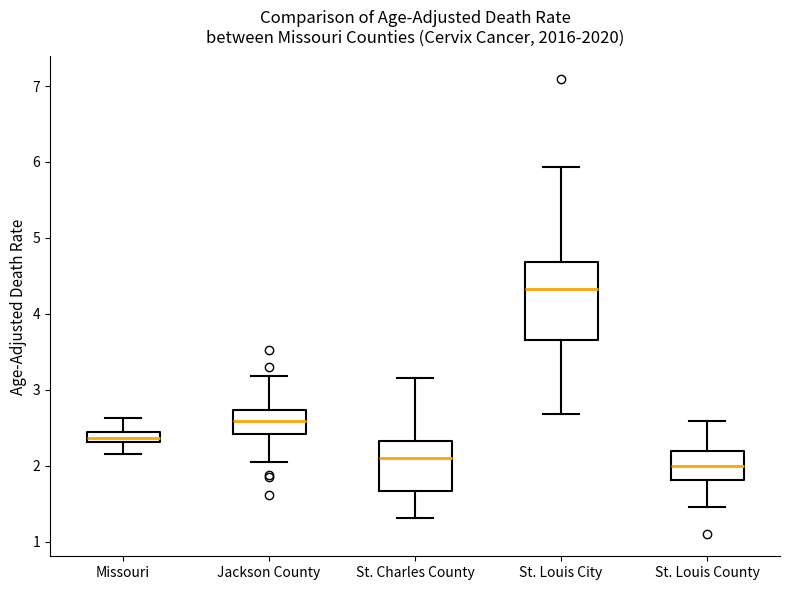

Comparing the boxes themselves (not the whiskers), which one is the tallest?

St. Louis City